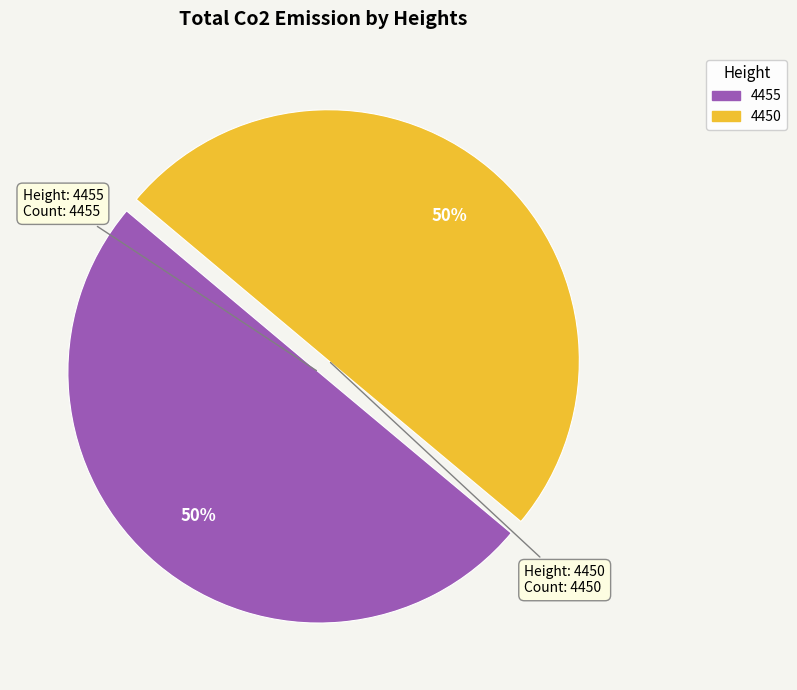

Is it true that 4450 is 50% of the pie?

True